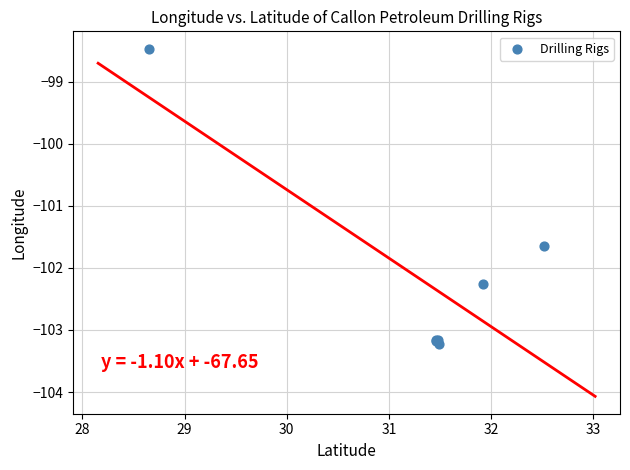

What Y value in the scatter plot is closest to -100?

-98.5